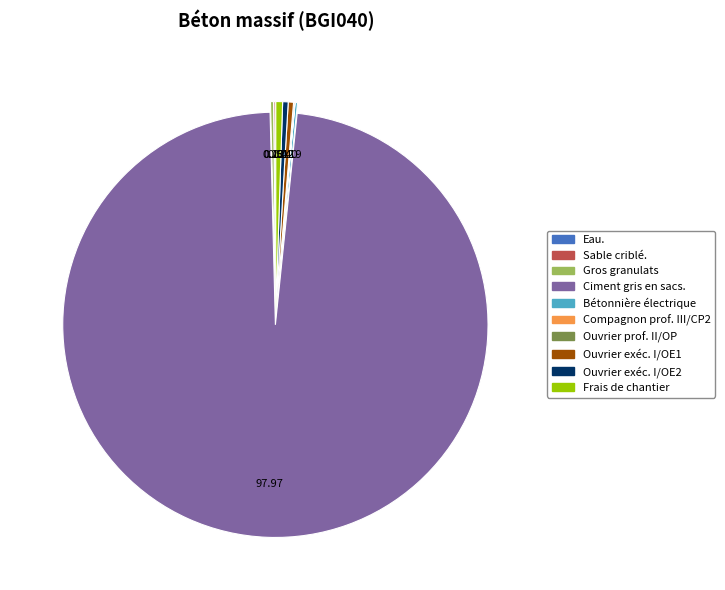

What is the largest slice in the pie chart?

Ciment gris en sacs.